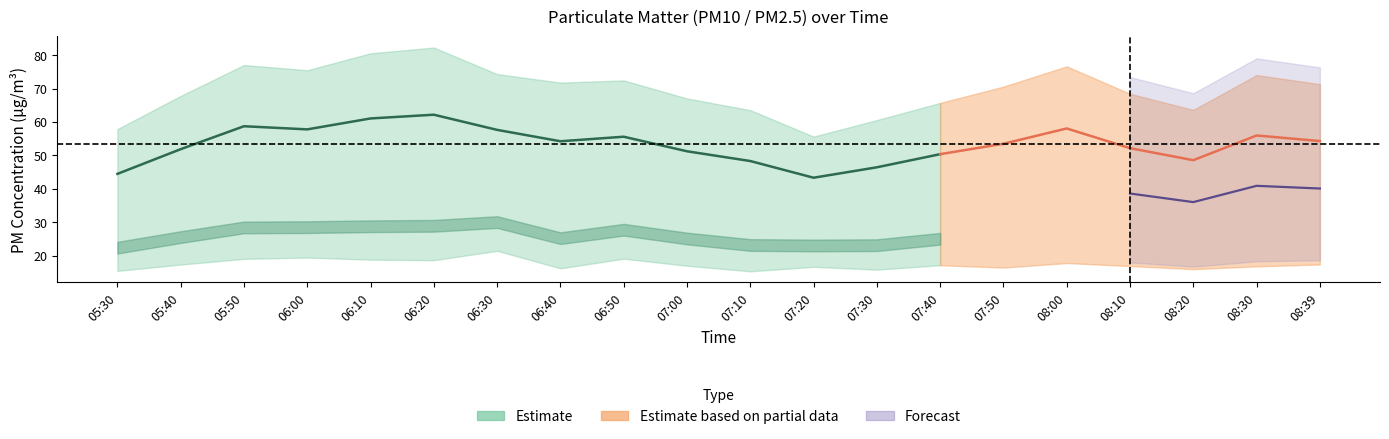

How many values in the P1 series exceed 54?

10